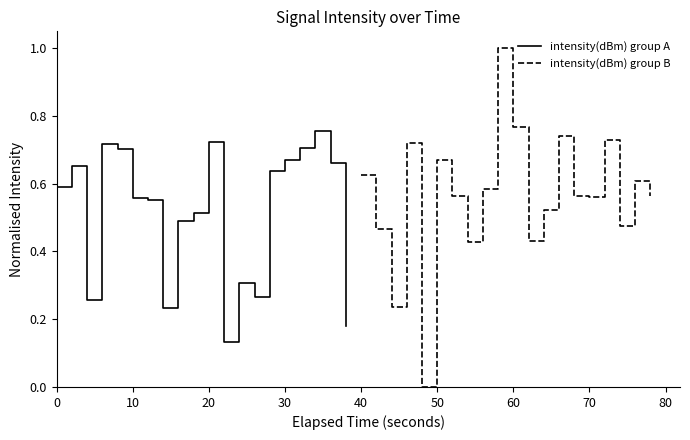

Reading left to right, list all the values displayed in this chart.

intensity(dBm) group A: 0.6	0.7	0.3	0.7	0.7	0.6	0.6	0.2	0.5	0.5	0.7	0.1	0.3	0.3	0.6	0.7	0.7	0.8	0.7	0.2
intensity(dBm) group B: 0.6	0.5	0.2	0.7	0.0	0.7	0.6	0.4	0.6	1.0	0.8	0.4	0.5	0.7	0.6	0.6	0.7	0.5	0.6	0.6